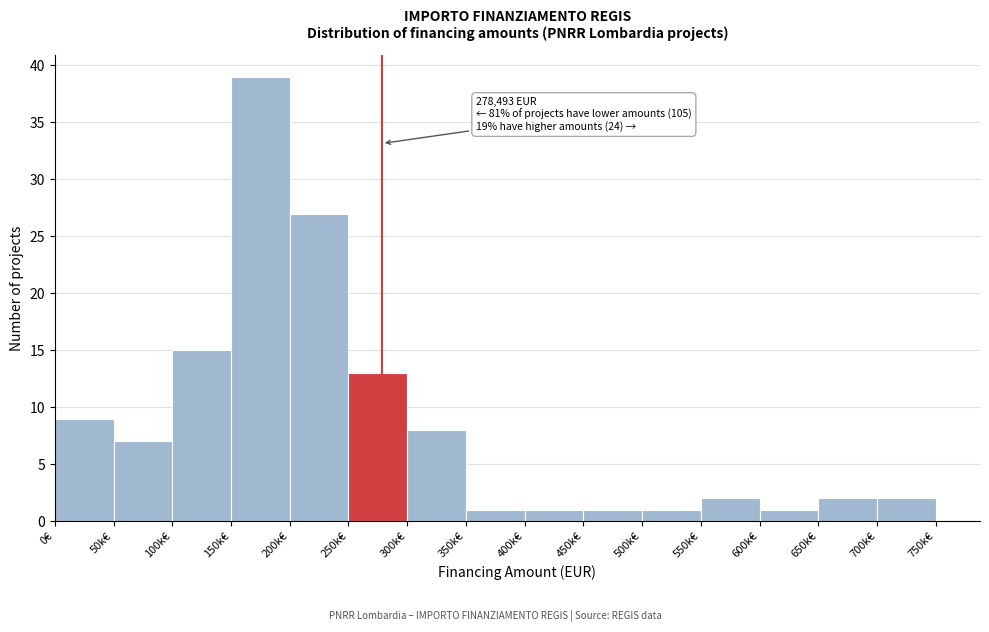

Reading left to right, transcribe all the data shown in this chart.

9	7	15	39	27	13	8	1	1	1	1	2	1	2	2